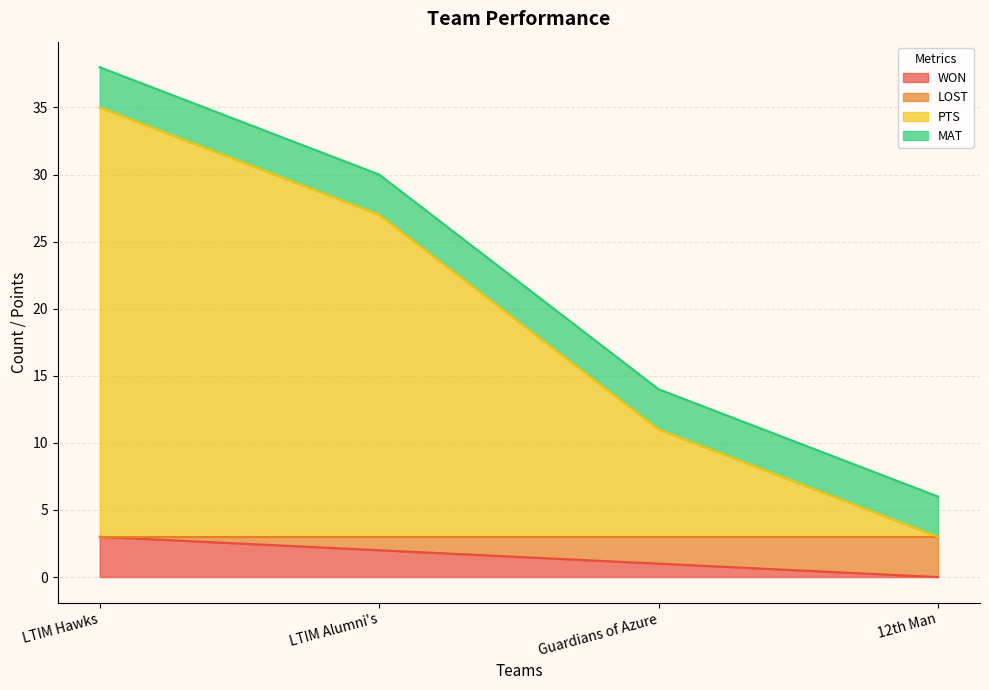

True or false: WON and PTS cross at least once.

False